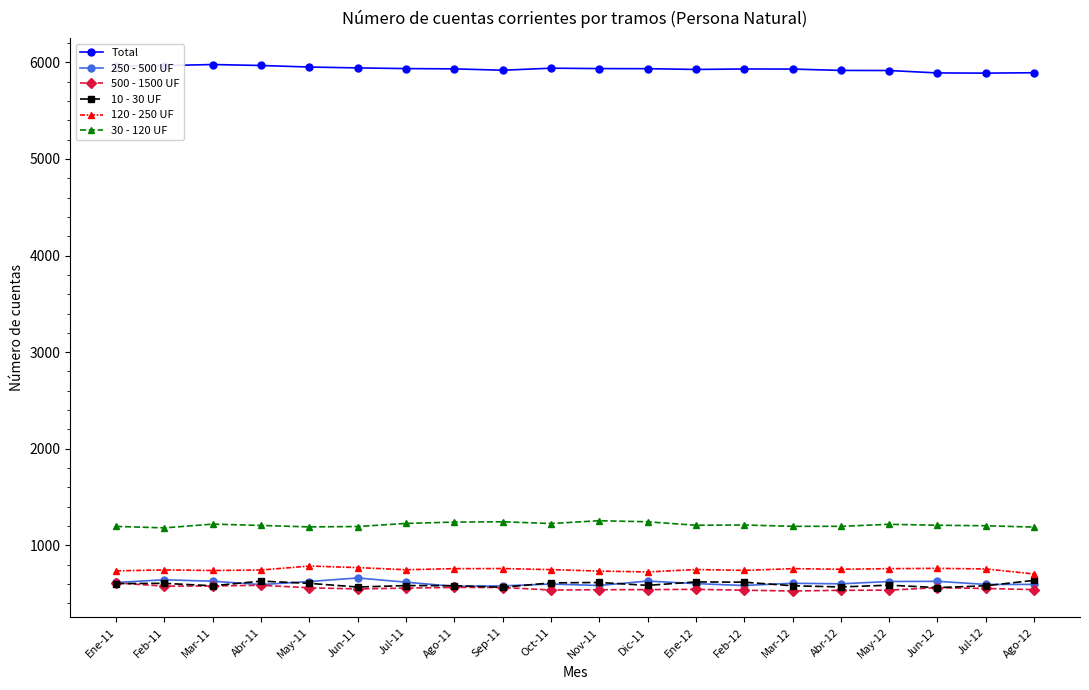

How many data points does each series have?

20